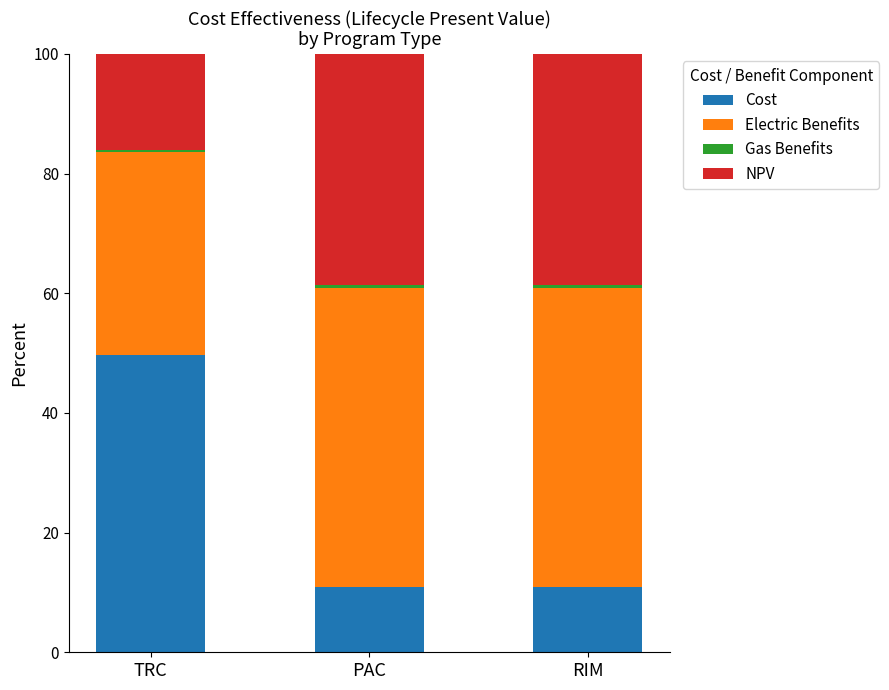

What is the sum of all Cost values?

71.4